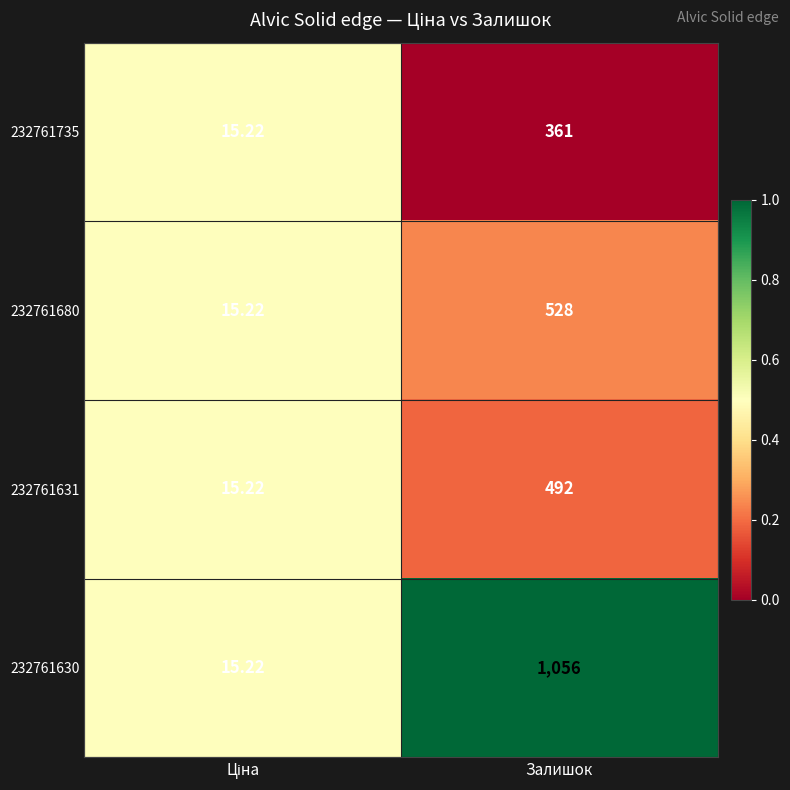

Which label corresponds to the largest value in the chart?

Залишок